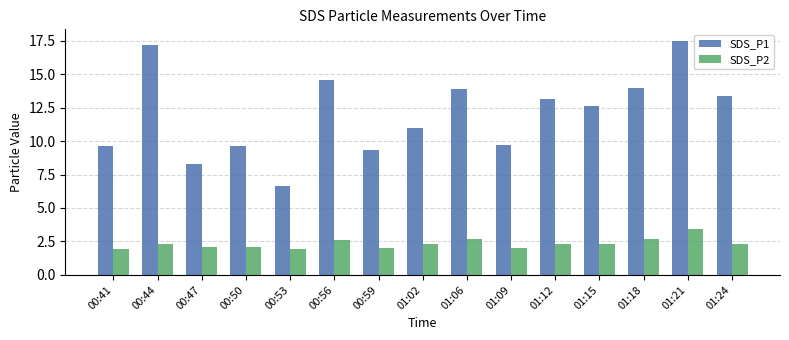

What is the average value of the SDS_P1 series?

12.0